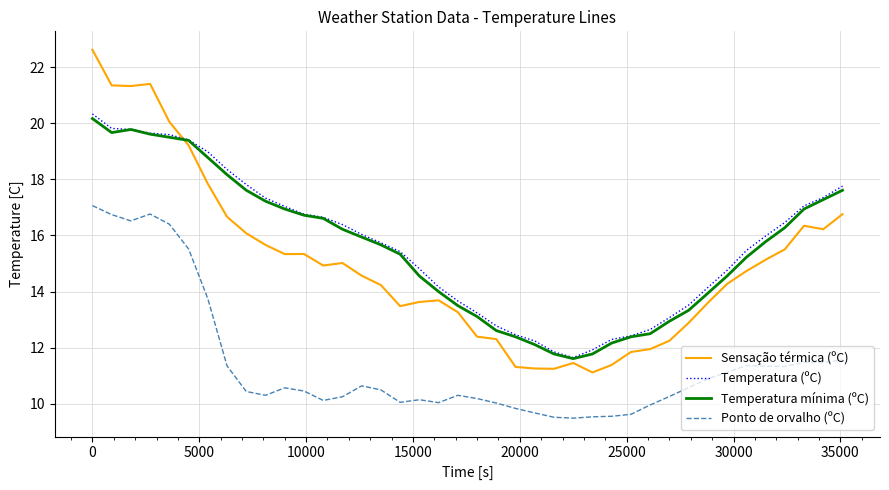

True or false: Temperatura (ºC) and Ponto de orvalho (ºC) cross at least once.

False